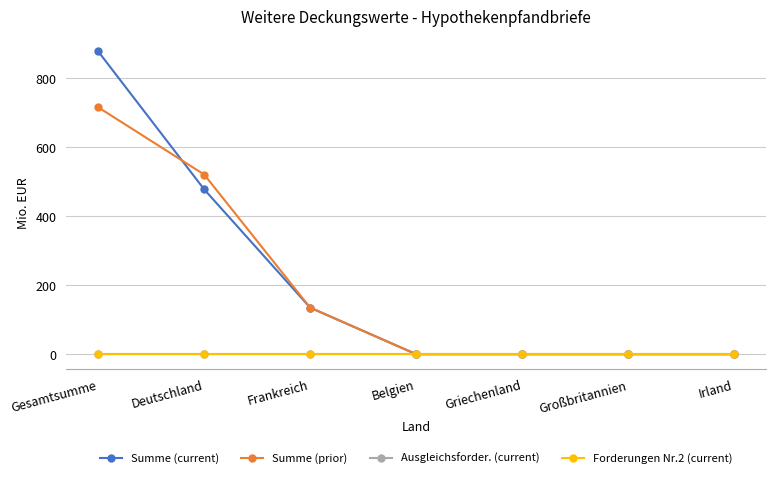

The Summe (current) series shows 291 at Griechenland. True or false?

False